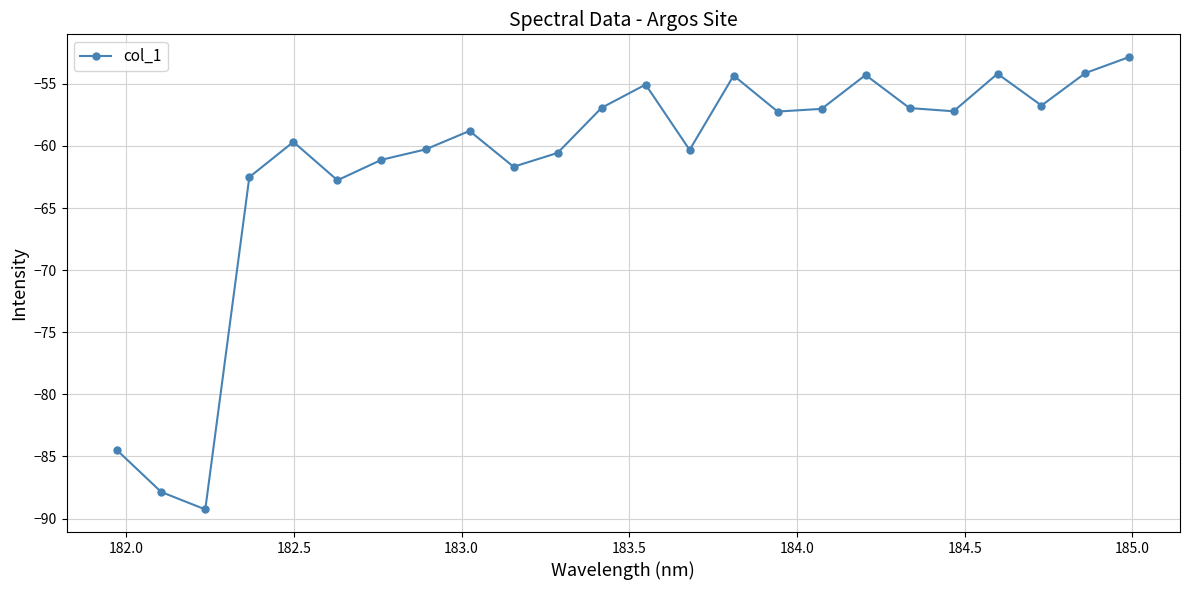

How many interior local peaks (higher than both neighbors) does the data have?

6